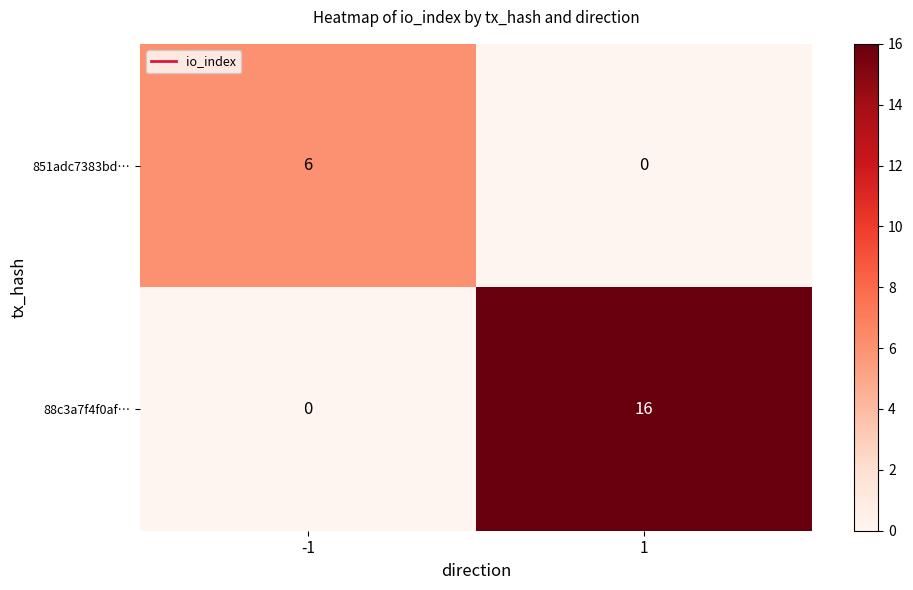

Reading left to right, what are all the values shown in this chart?

851adc7383bd…: 6	0
88c3a7f4f0af…: 0	16